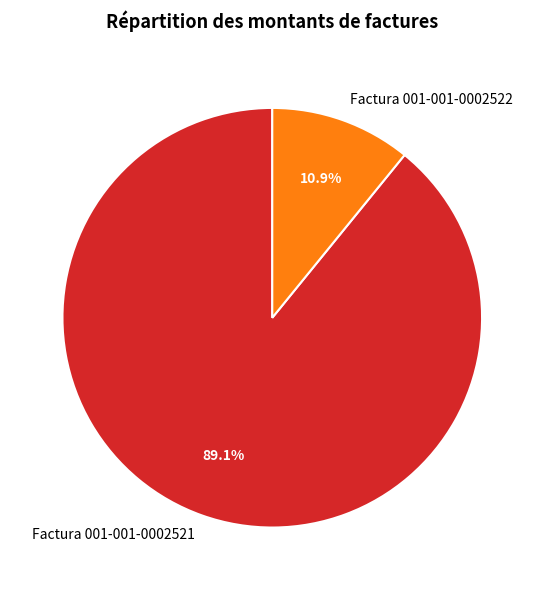

Combined, do Factura 001-001-0002521 and Factura 001-001-0002522 account for over 50%?

Yes